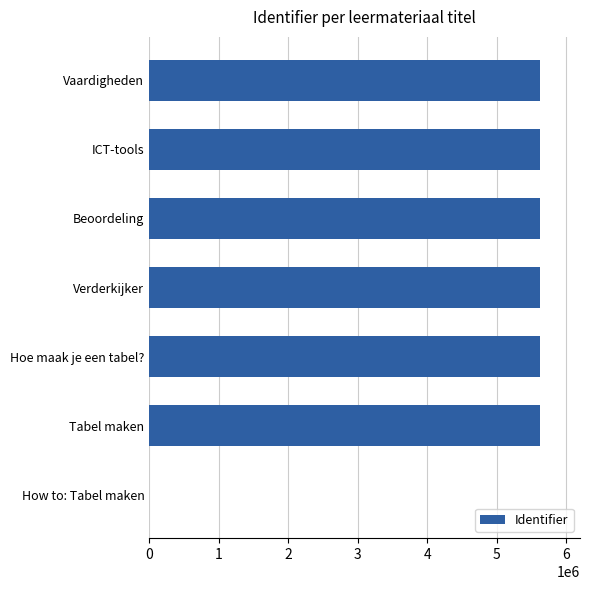

Where is the data nearest to the value 2809313?

Tabel maken